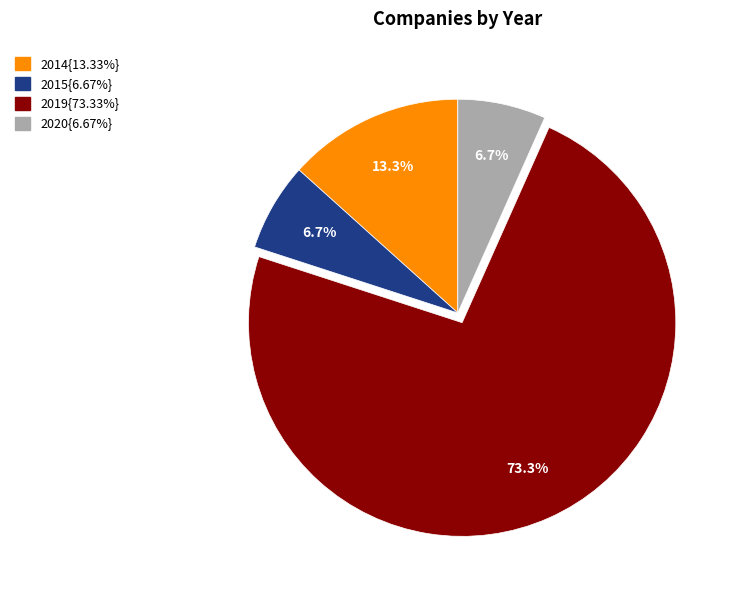

Is there a majority slice in this chart?

Yes